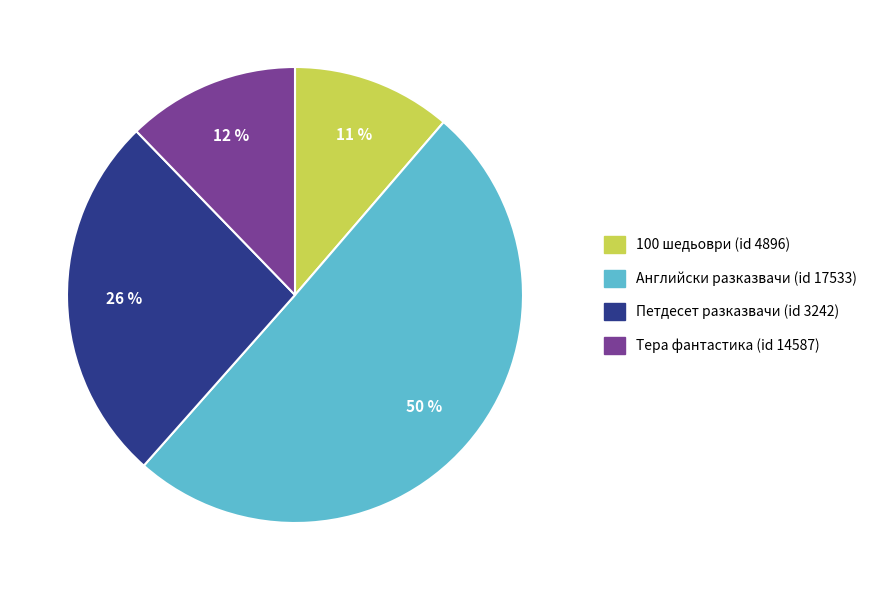

Is it true that Петдесет разказвачи (id 3242) is 26% of the pie?

True